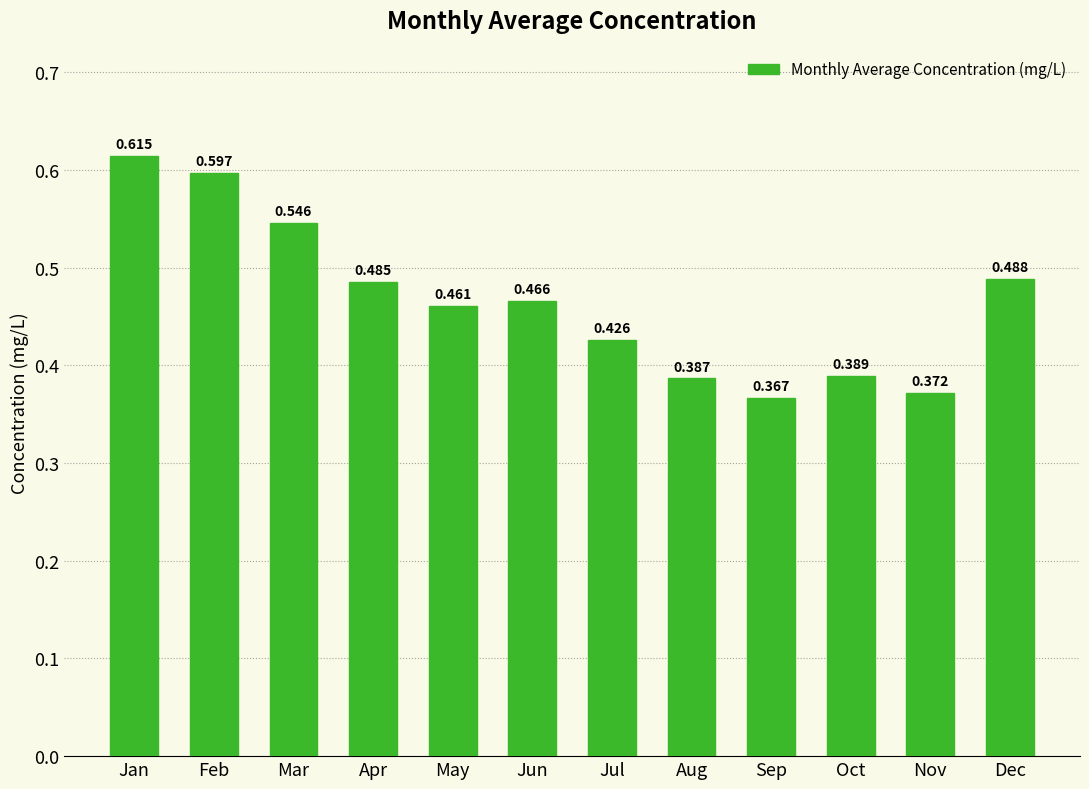

At which label is the value closest to 0?

Sep